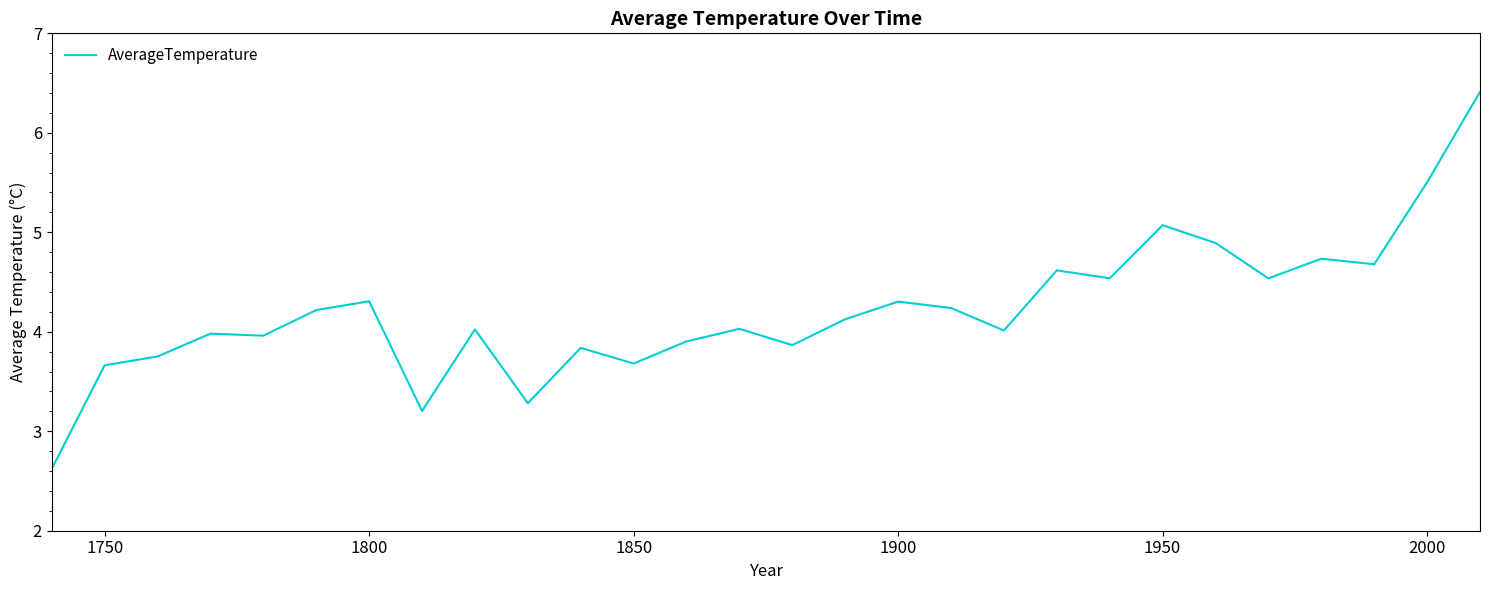

What is the difference between the maximum and minimum values?

3.8